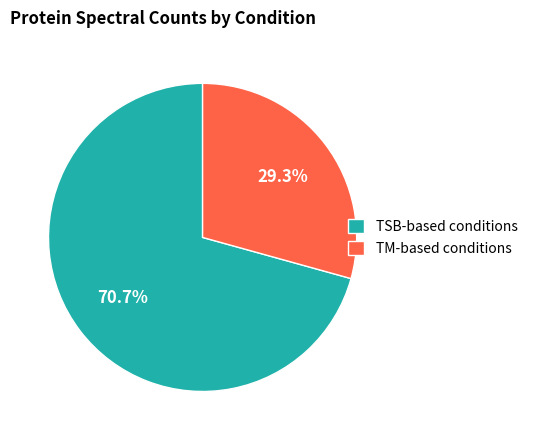

What is the largest slice in the pie chart?

TSB-based conditions